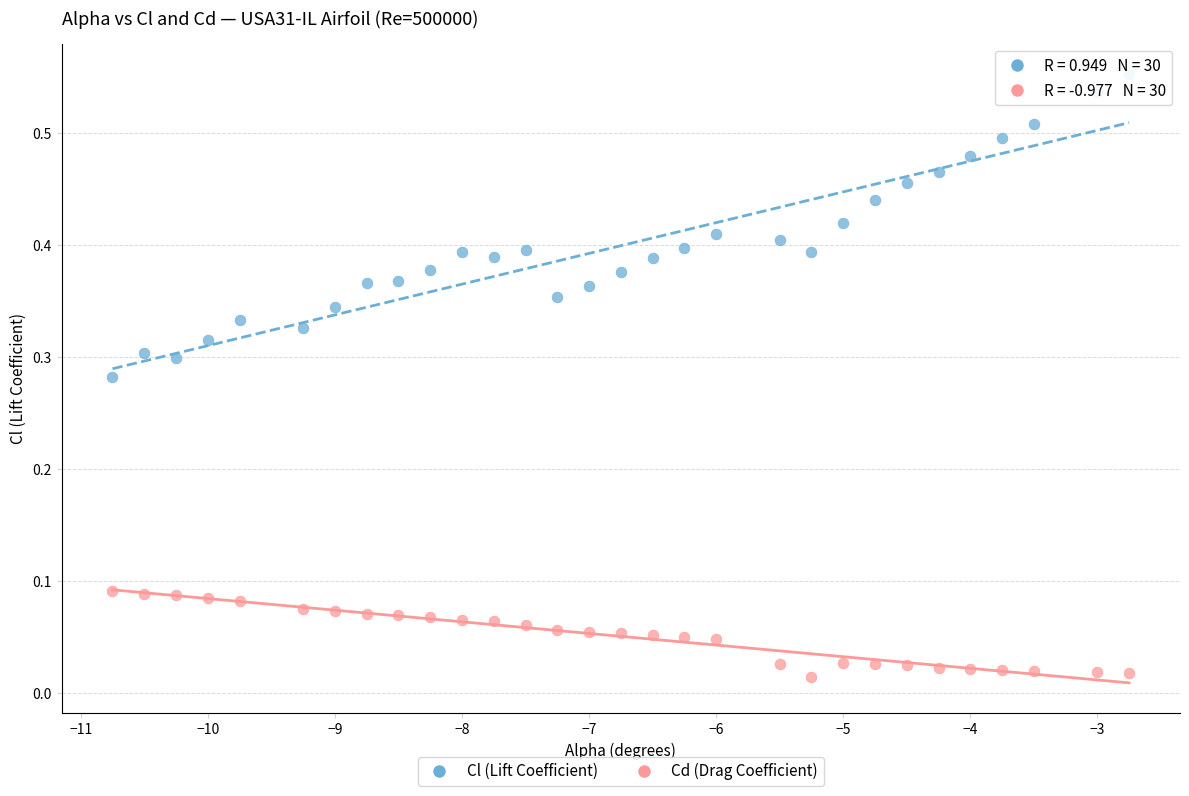

Which series reaches the maximum Y coordinate?

Cl (Lift Coefficient)